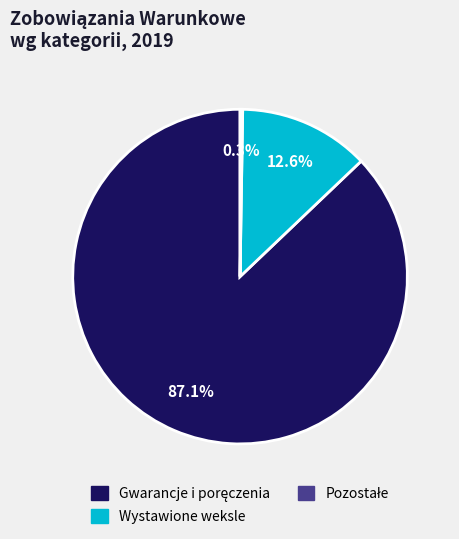

True or false: Wystawione weksle accounts for 13% of the total.

True